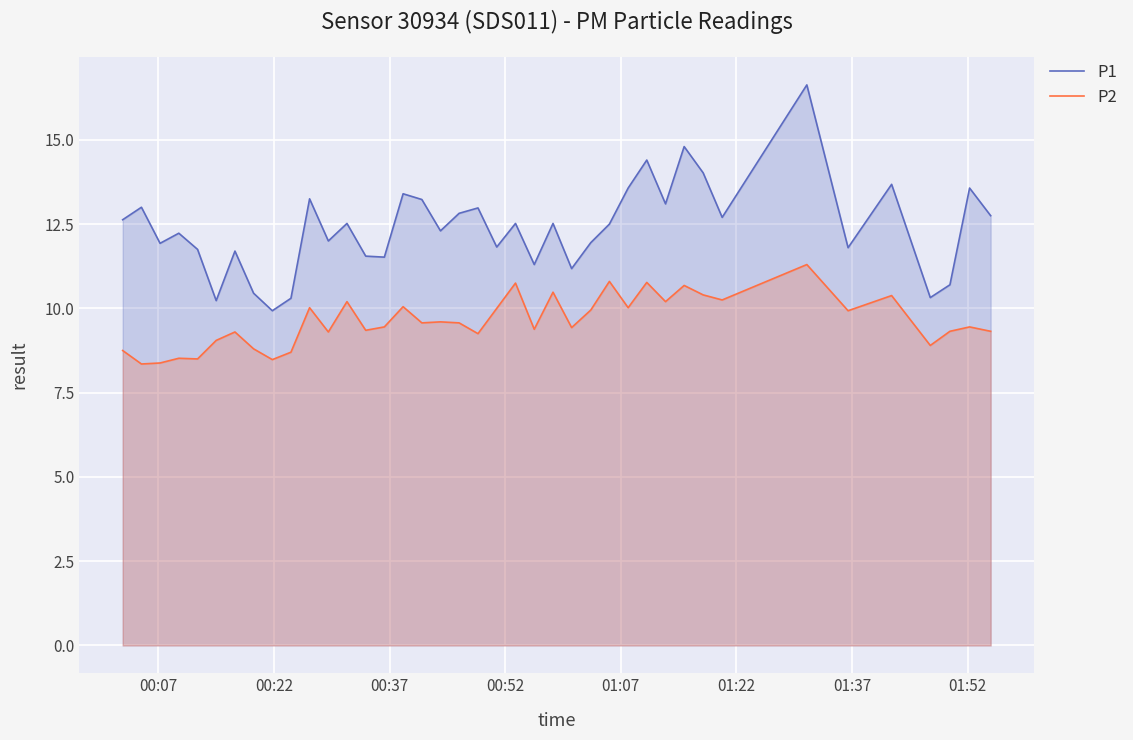

True or false: P1 and P2 intersect in this chart.

False